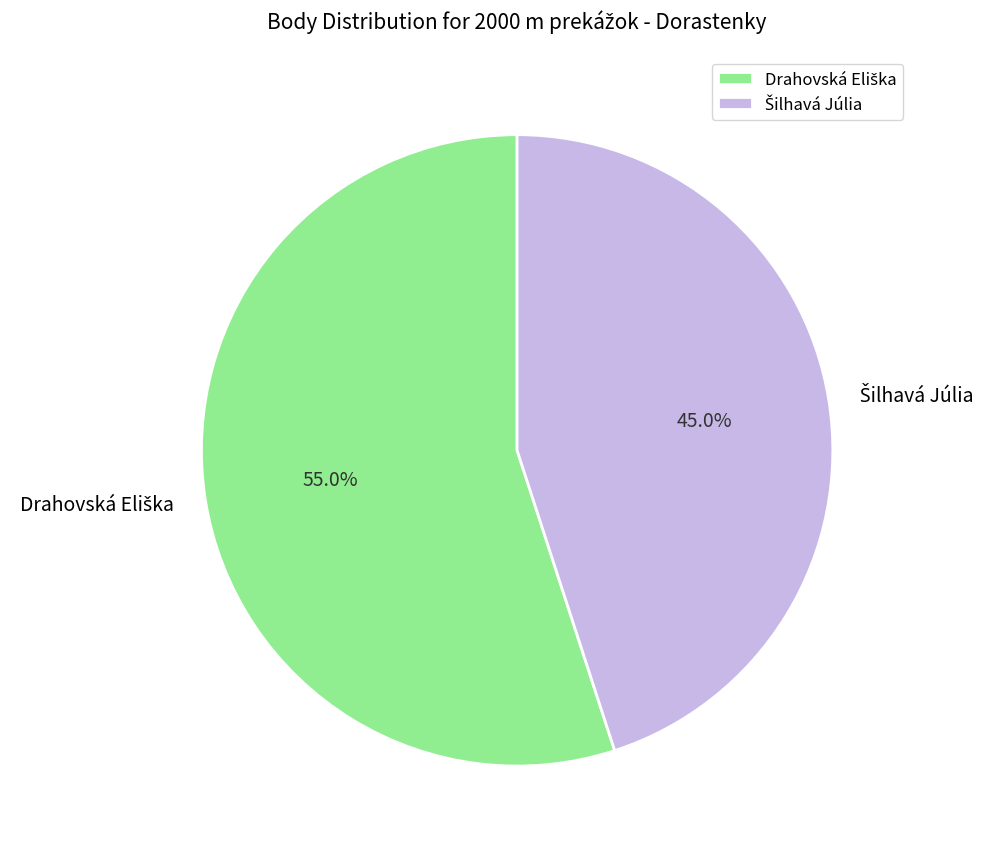

Does any single category account for the majority?

Yes